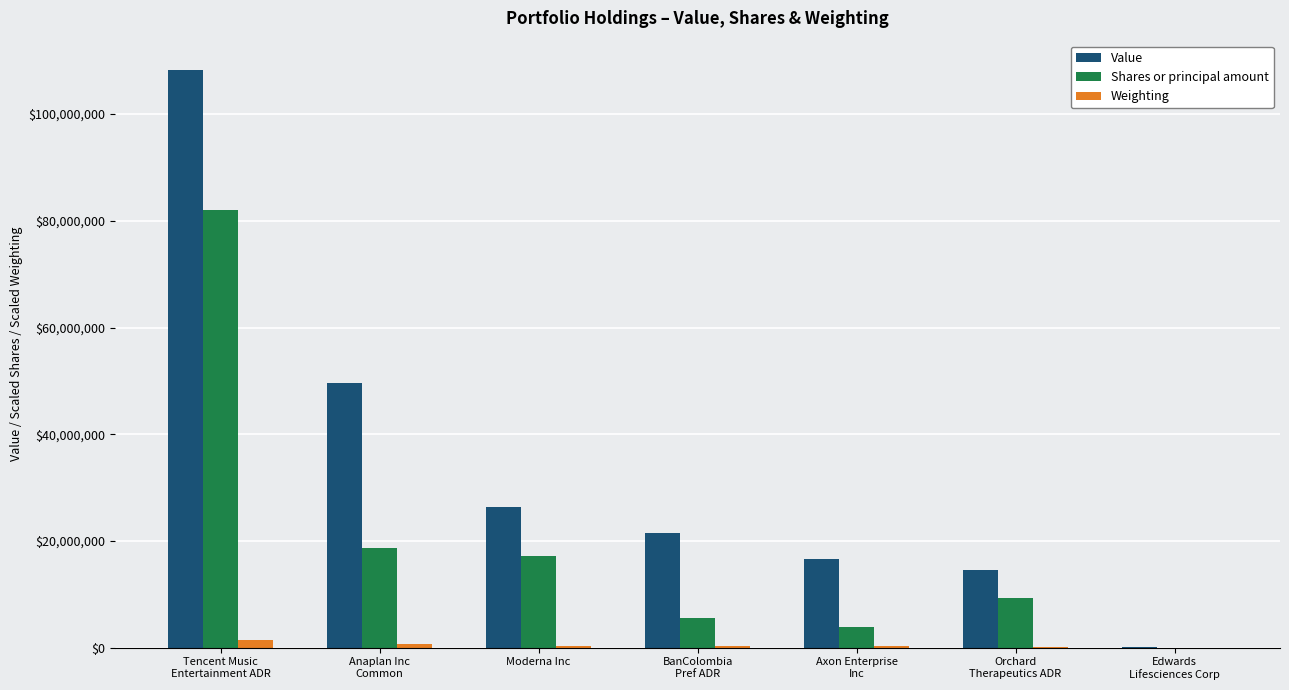

Is it true that Shares or principal amount equals 81960890.0 at Tencent Music
Entertainment ADR?

True